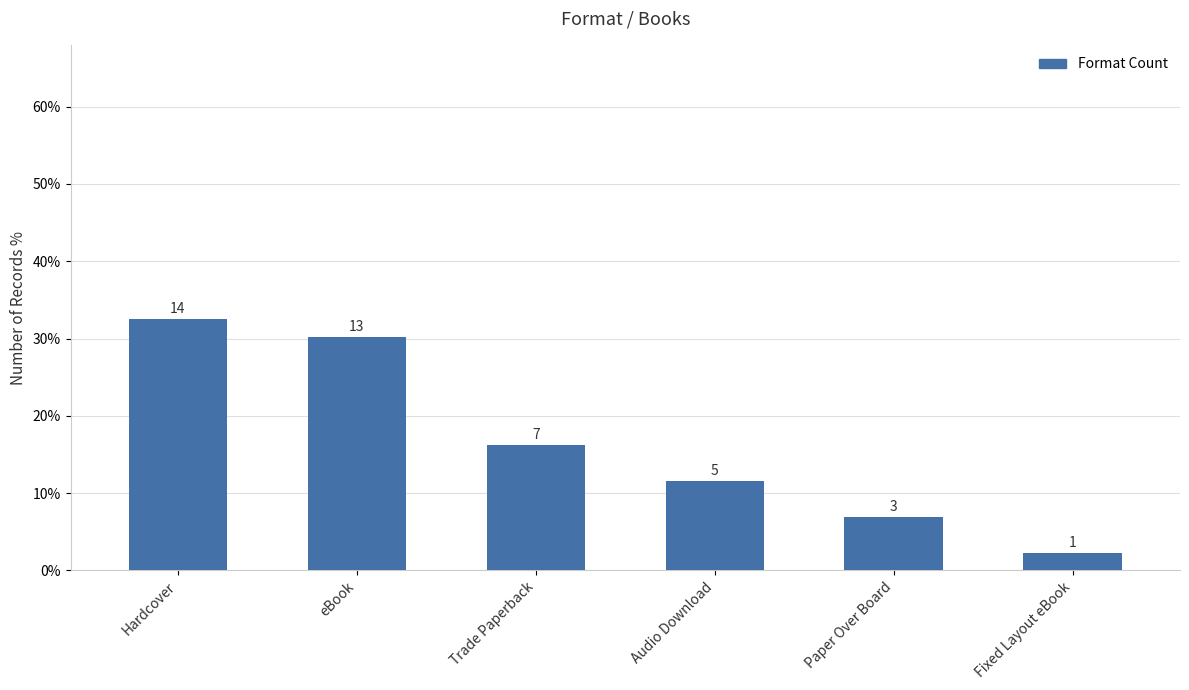

At which label is the value closest to 0?

Fixed Layout eBook